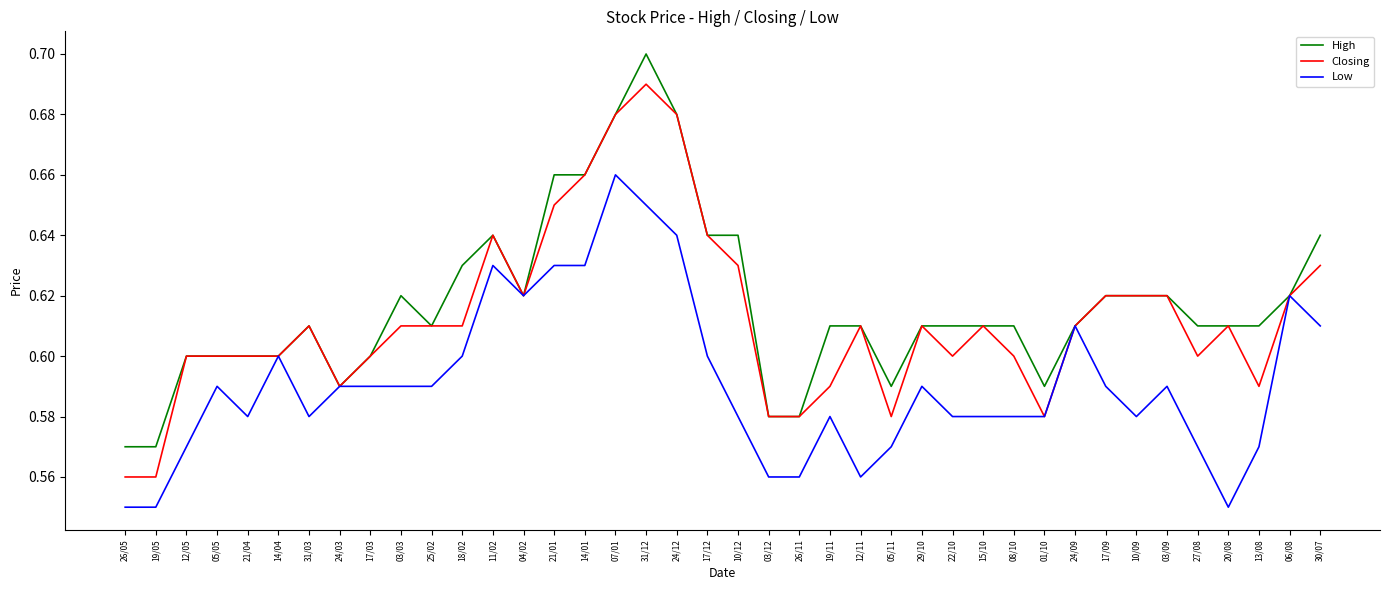

Which category has the highest value across all series?

31/12